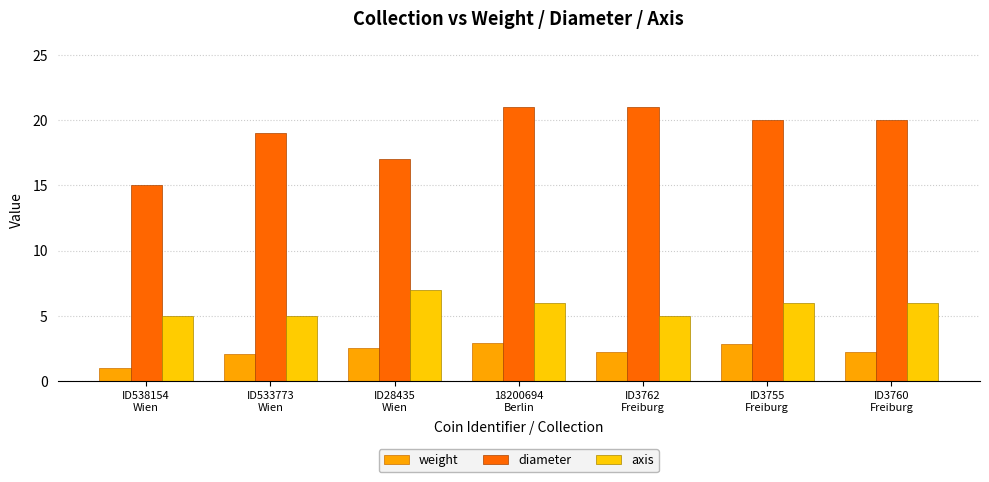

How many bars are there in total?

21